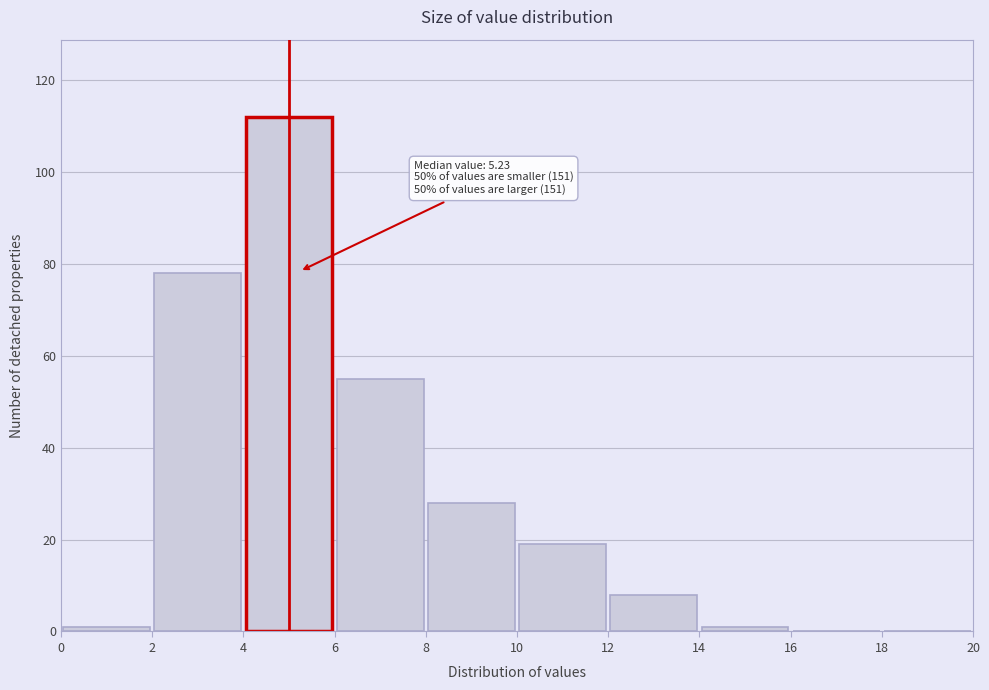

Over which range of the x-axis is the bar tallest?

4 to 6